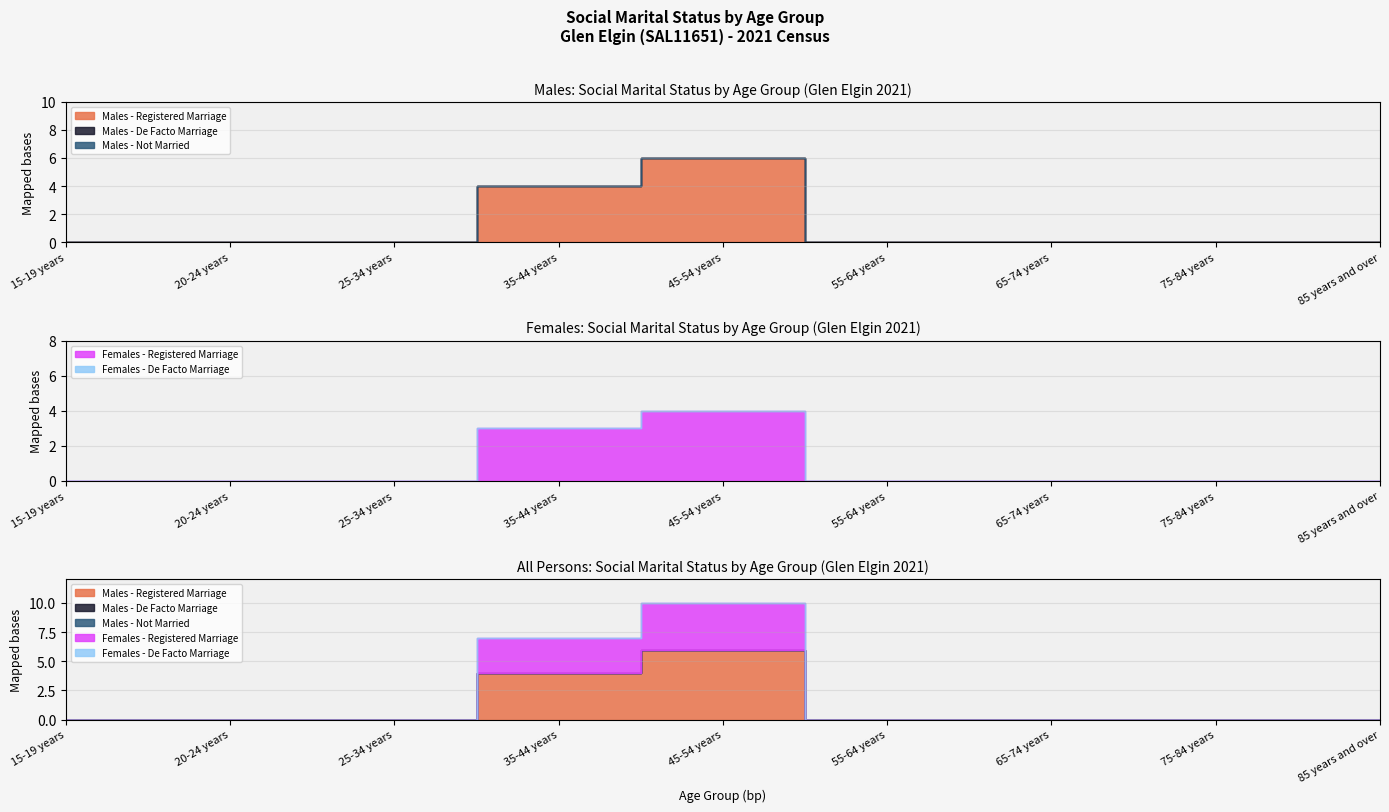

At which category is the sum across all series the highest?

45-54 years